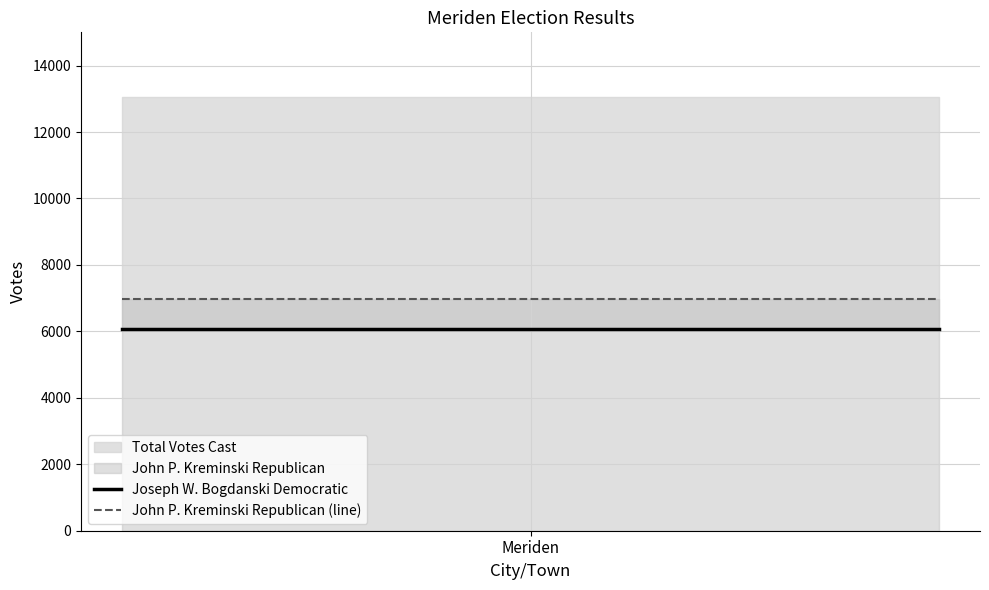

The value of Joseph W. Bogdanski Democratic at Meriden is 1337. True or false?

False